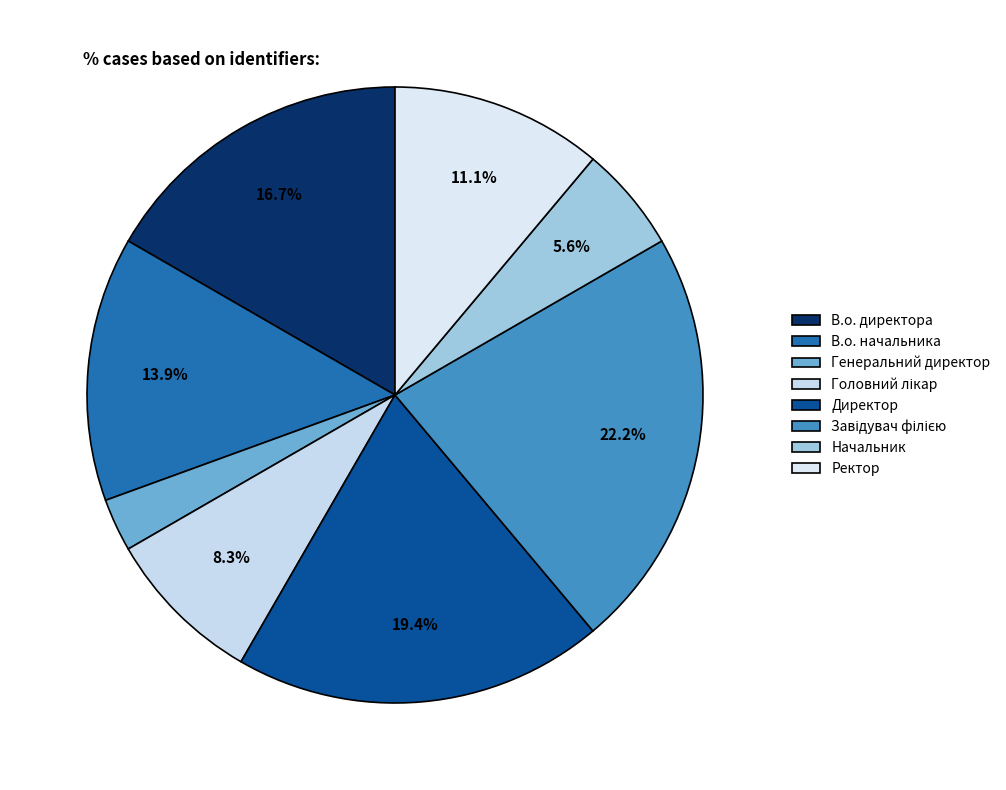

Do В.о. директора and Головний лікар together represent more than half of the pie?

No